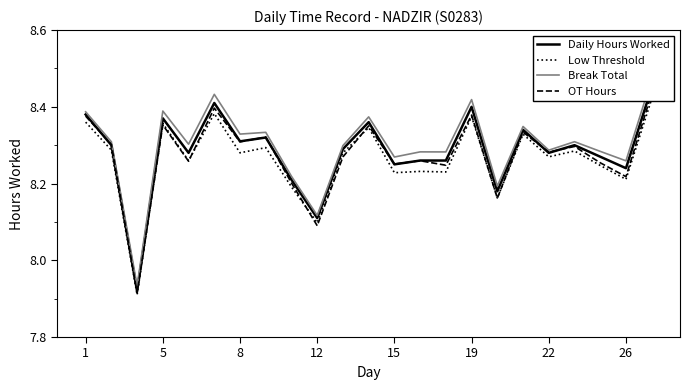

True or false: Daily Hours Worked has a value of 2.7 at 19.

False